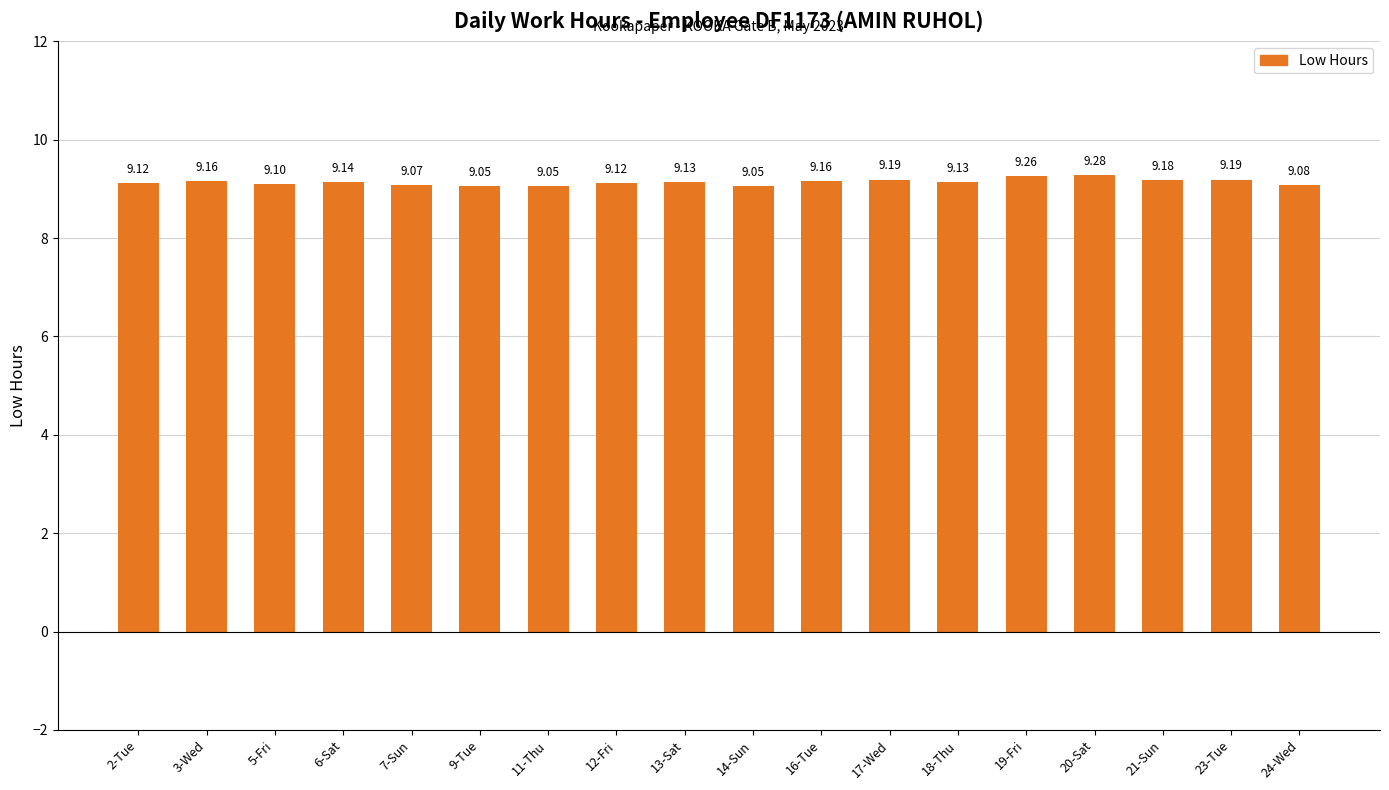

What is the sum of the values at 13-Sat and 14-Sun?

18.2